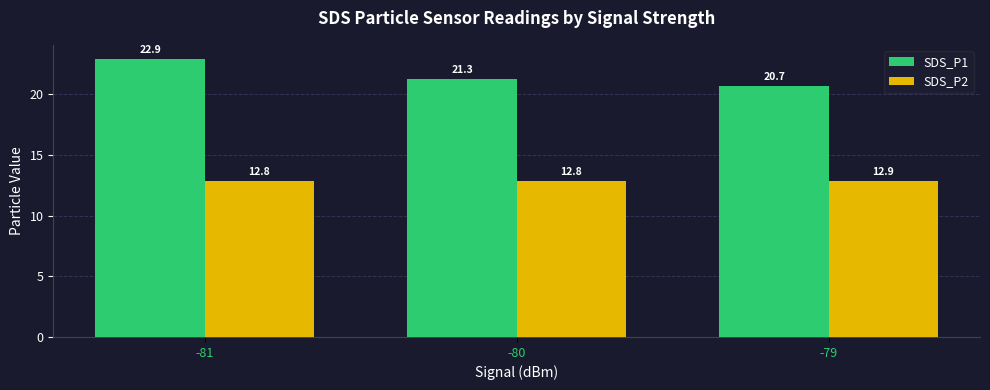

What is the average value of the SDS_P1 series?

21.6